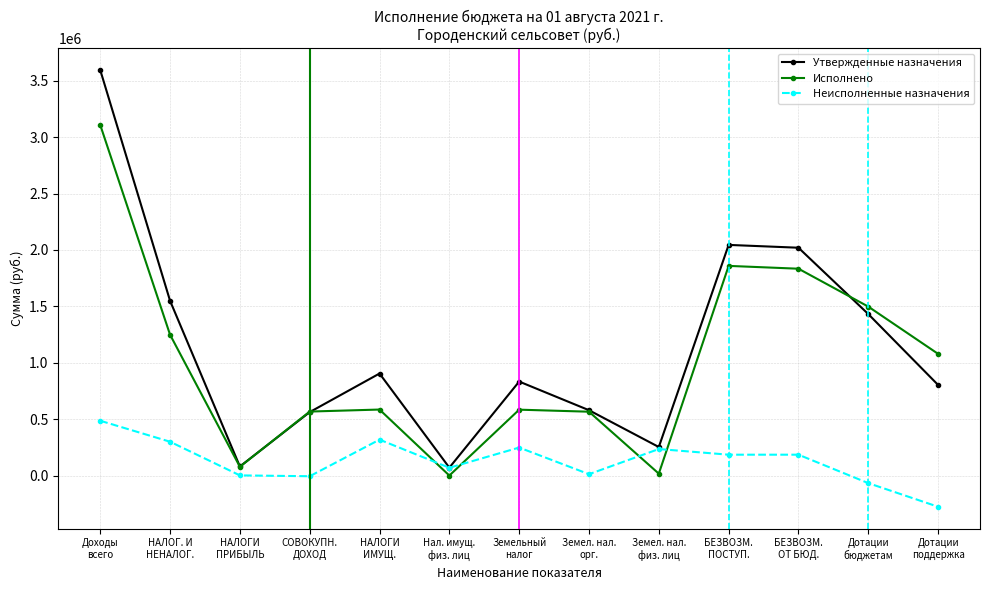

At how many categories does at least one series exceed 1641615?

3